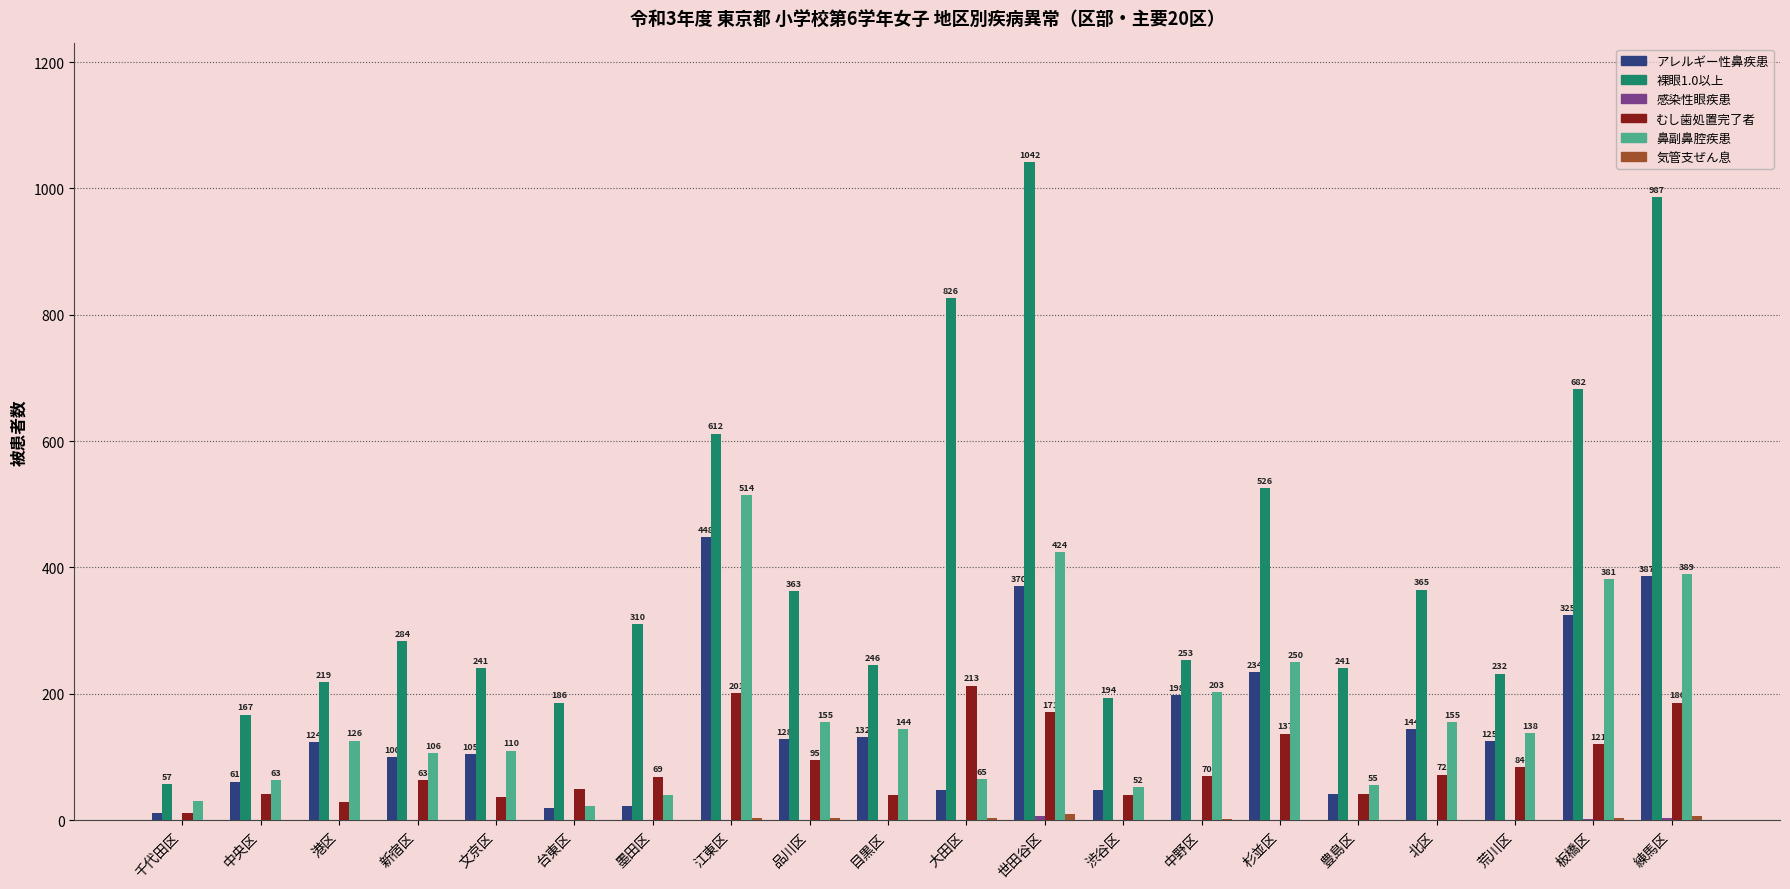

Are the bars horizontal?

No